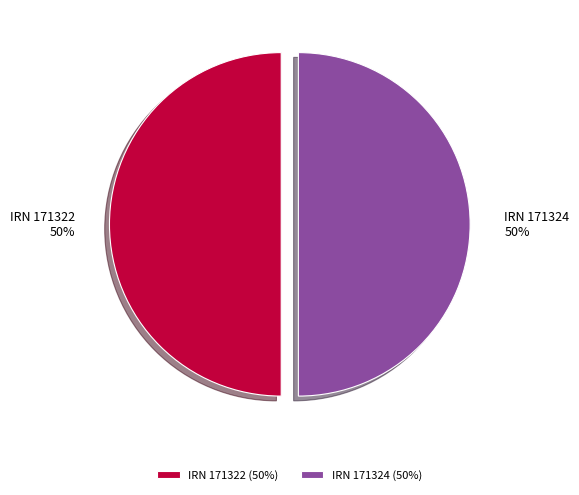

How many segments does this pie chart have?

2